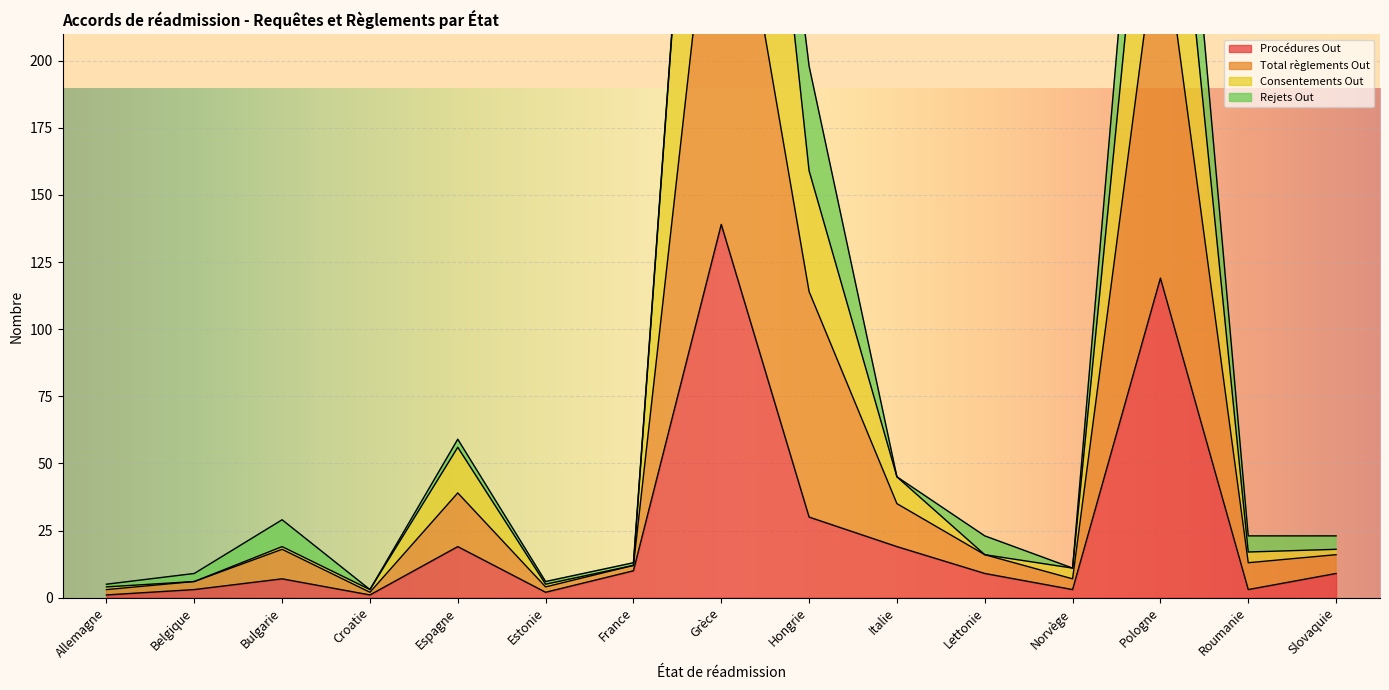

Does the chart display data point markers on the line(s)?

No